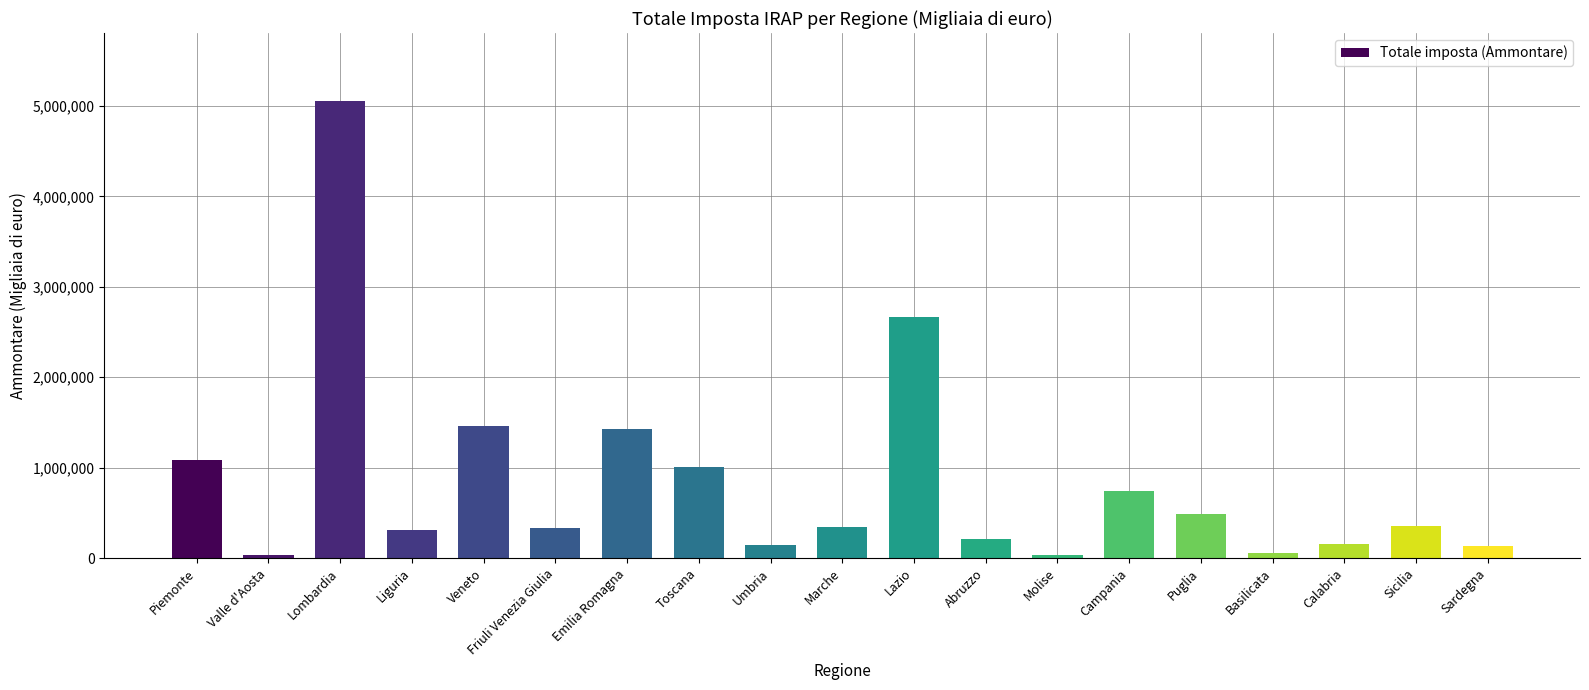

What is the ratio of the value at Friuli Venezia Giulia to the value at Basilicata?

6.2